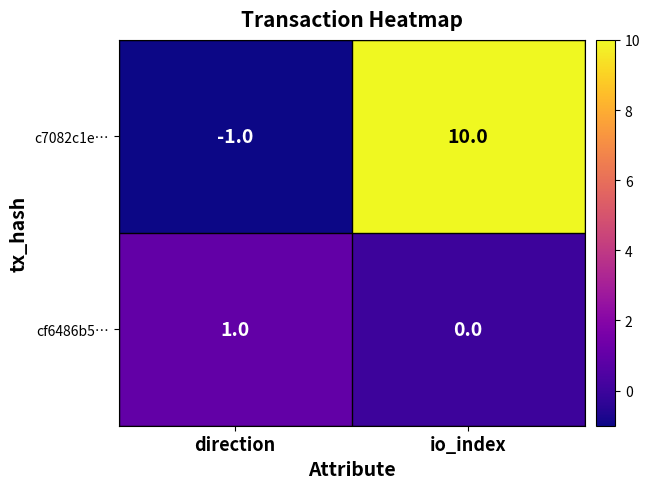

At how many categories does at least one series exceed 4?

1